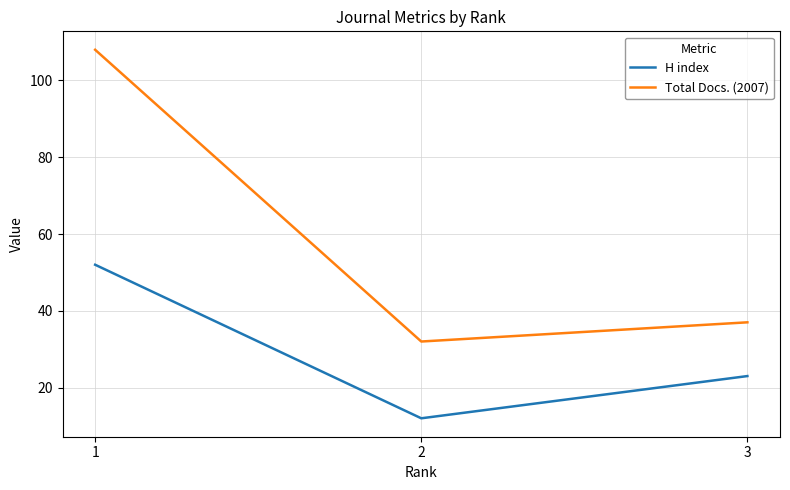

Is this an area chart (filled region under the line)?

No